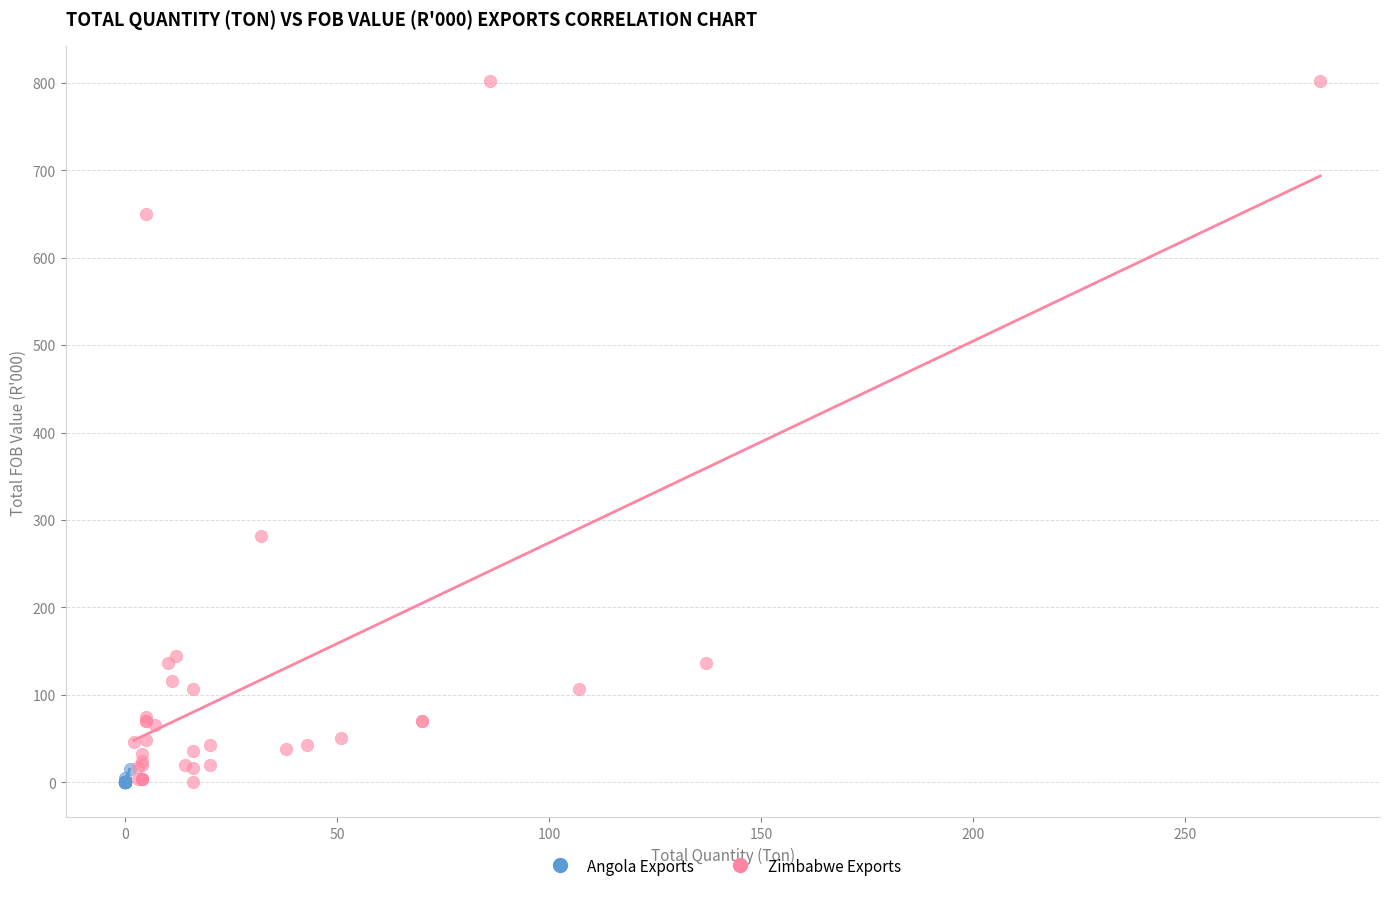

Which series has the widest spread of Y values?

Zimbabwe Exports